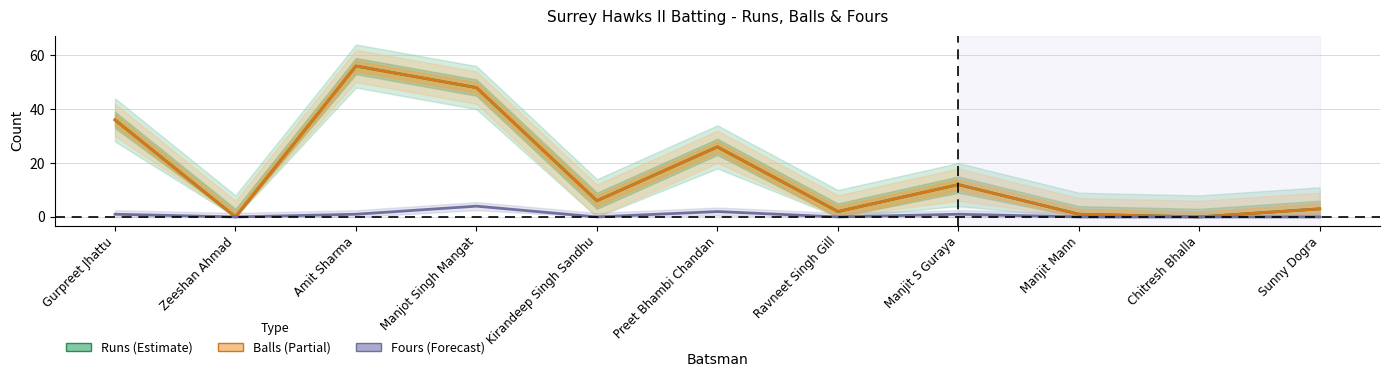

Count the Fours values in the range 0 to 1.

9